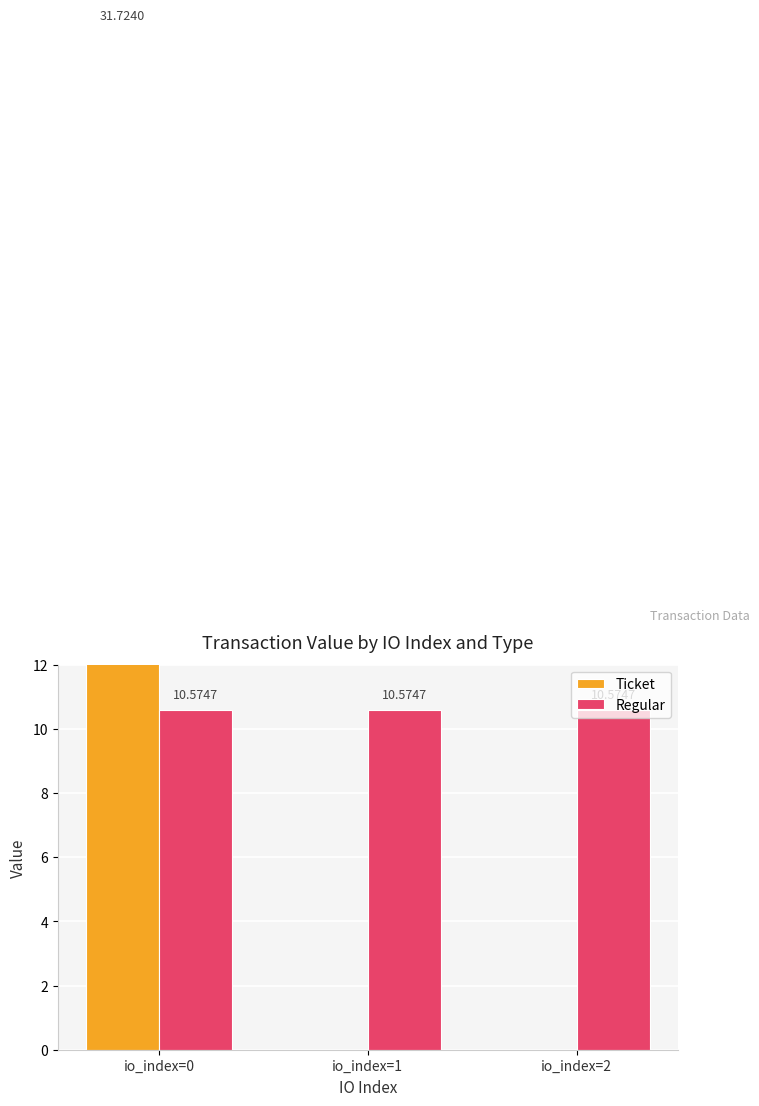

Rank the series by their maximum value, from highest to lowest.

Ticket, Regular